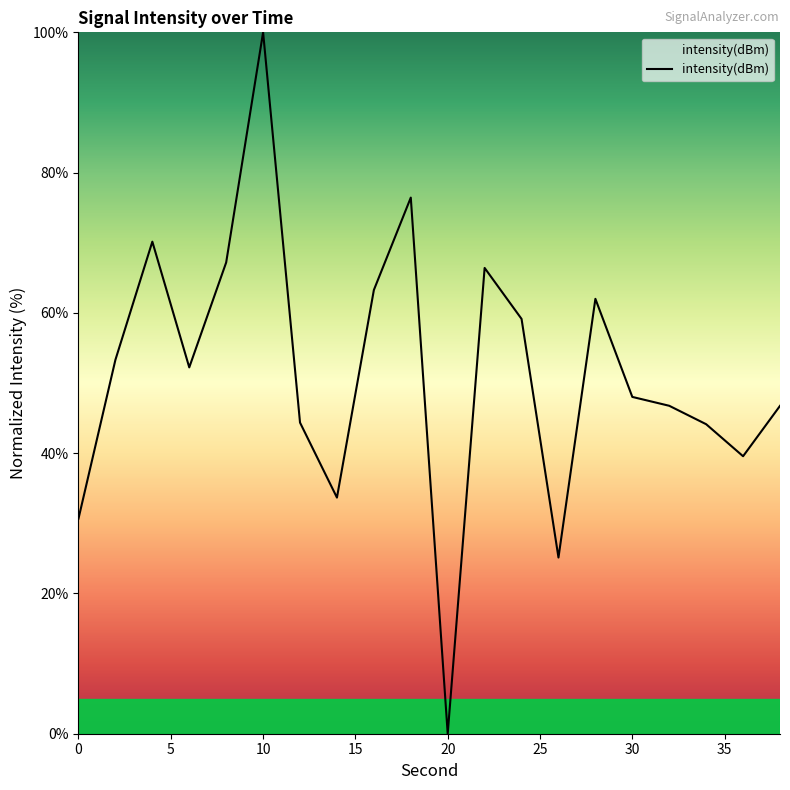

What is the greatest value displayed?

100.0